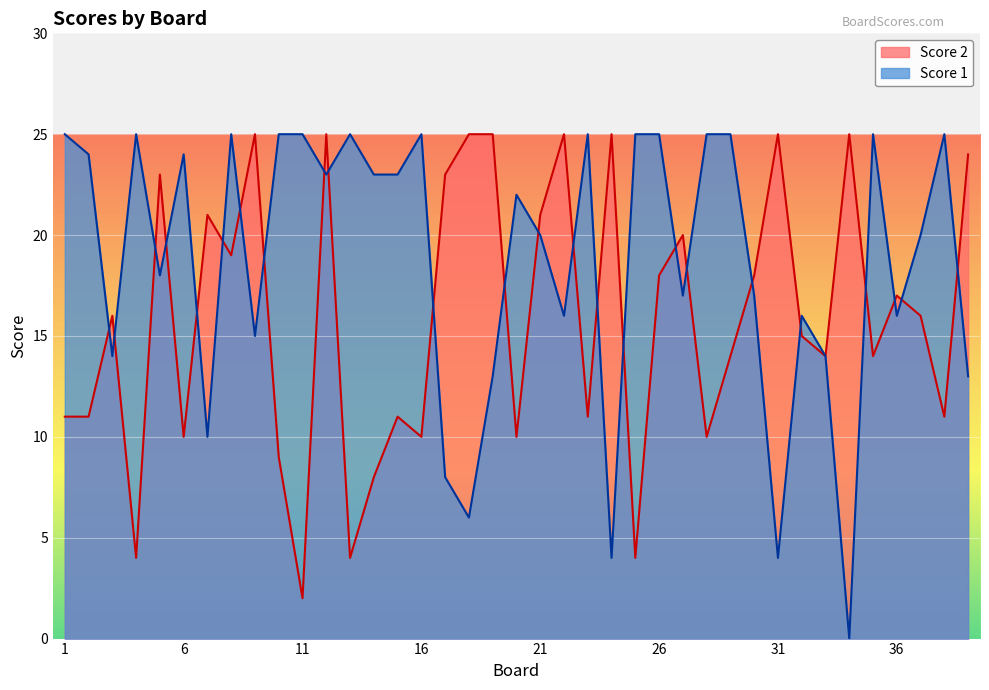

Which has a higher value, 29 or 25?

29